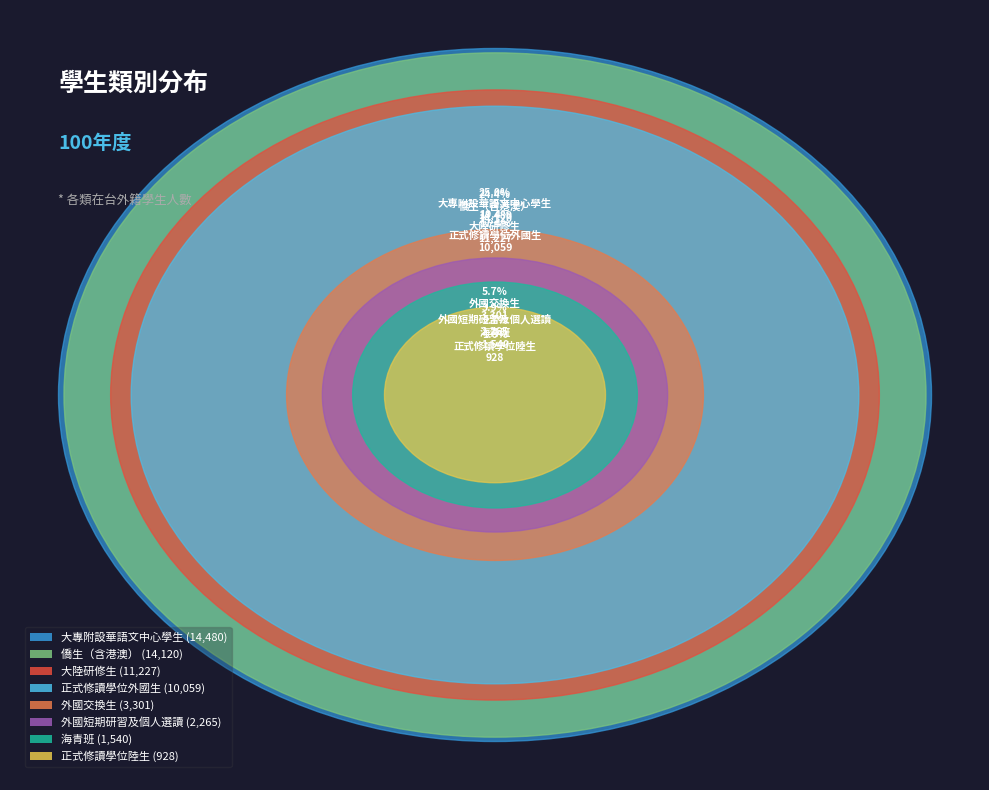

Which category has the biggest portion of the pie?

大專附設華語文中心學生